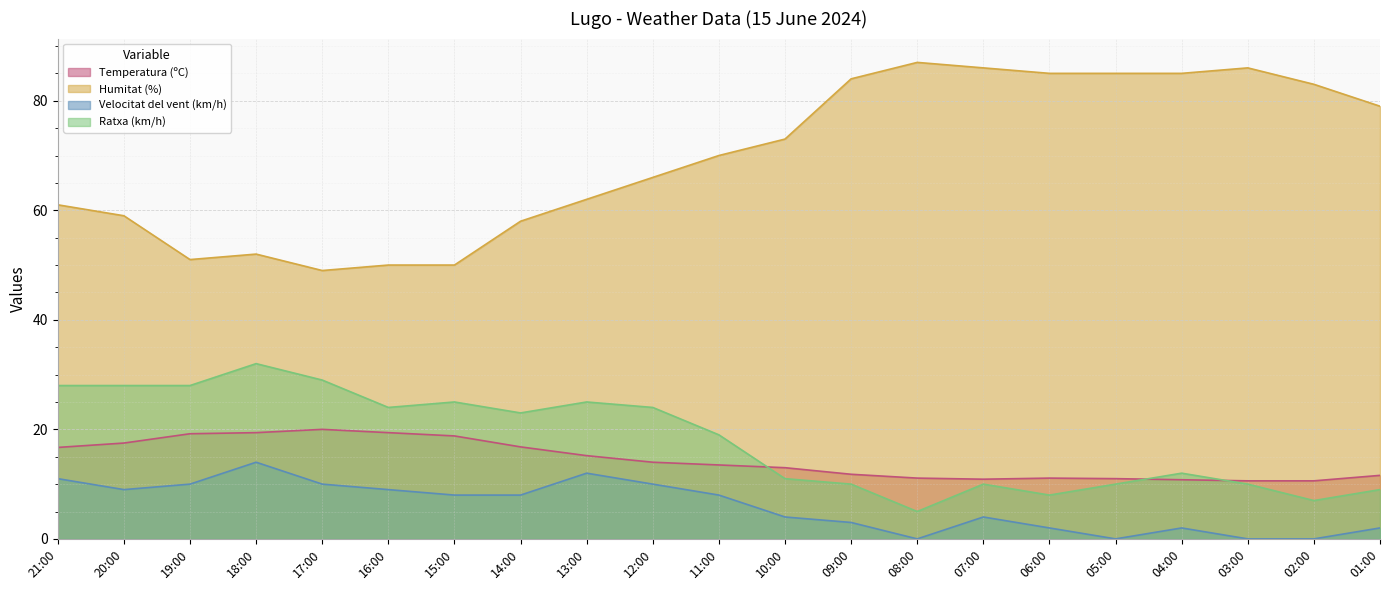

What value does the Humitat (%) series have at 20:00?

59.0